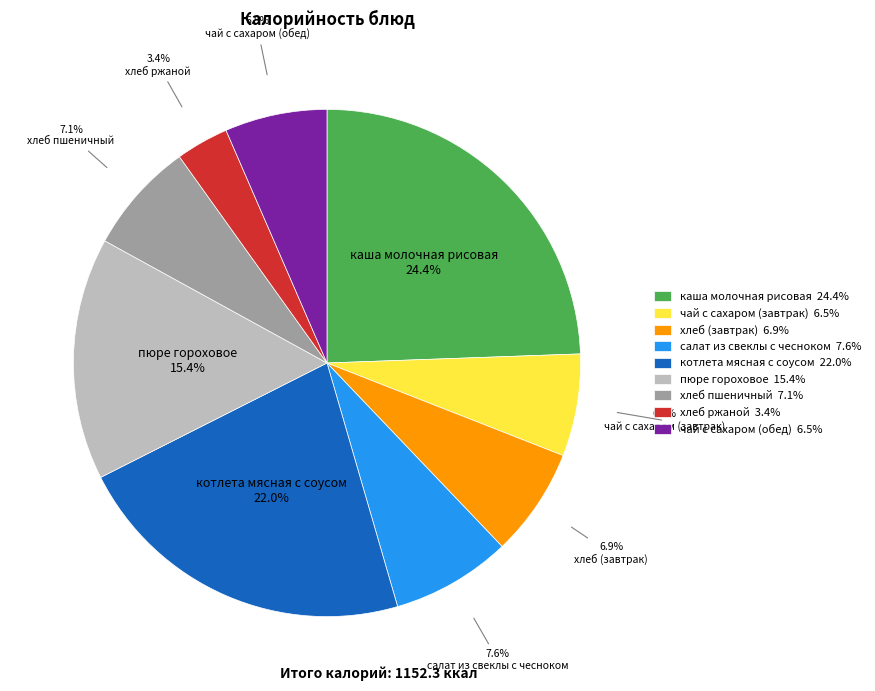

To the nearest percent, what is the difference between the largest and smallest slice percentages?

21%